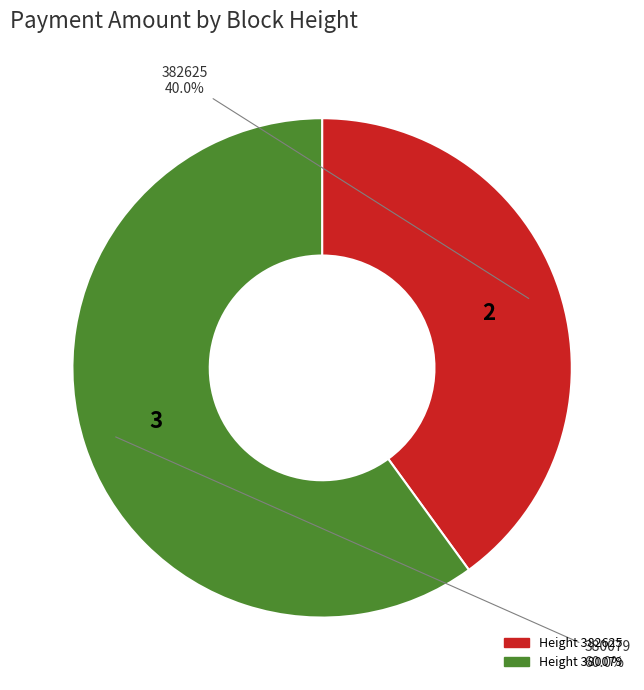

To the nearest percent, what portion does 380079 represent?

60%